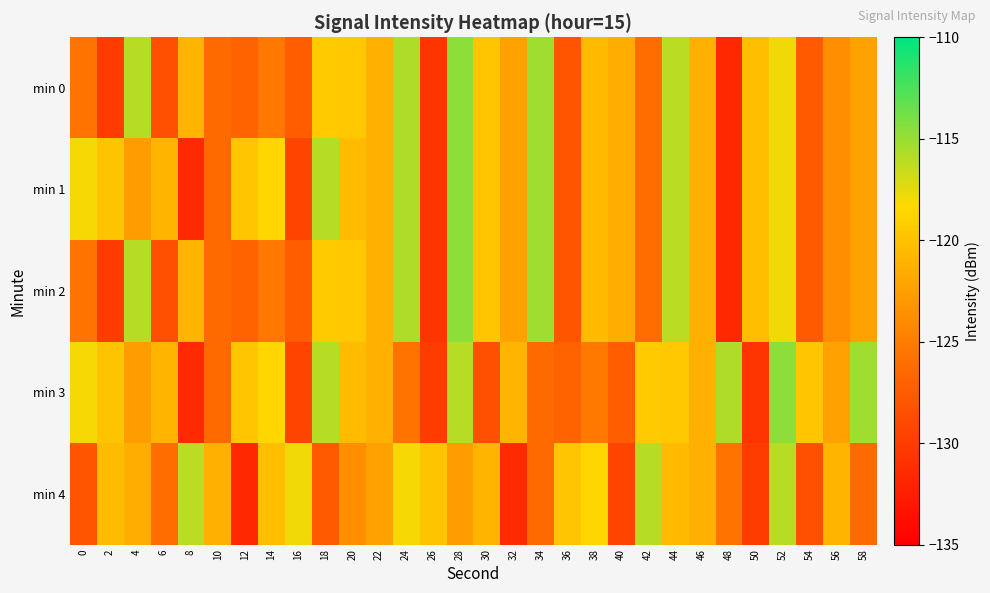

How many data points does each series have?

30